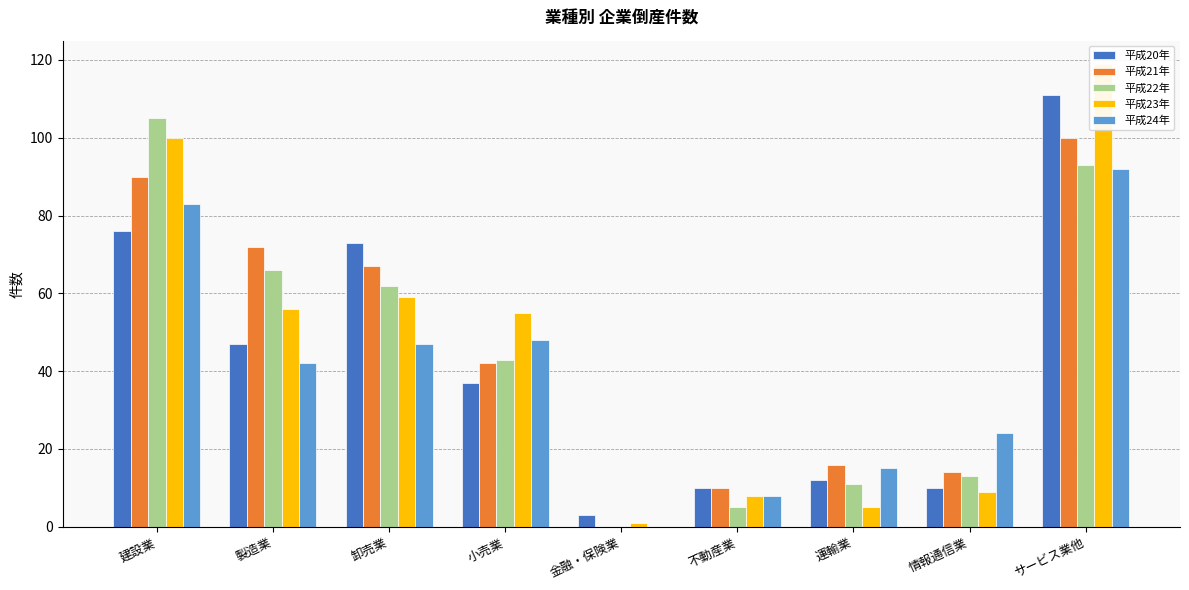

At 卸売業, list the series in order from largest to smallest.

平成20年, 平成21年, 平成22年, 平成23年, 平成24年